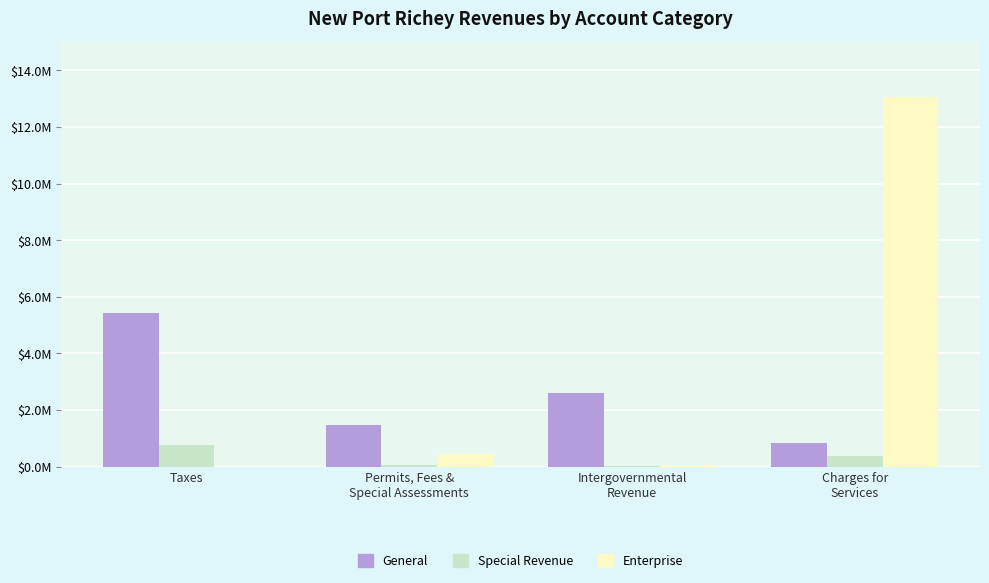

Which has a higher value, Intergovernmental
Revenue or Taxes?

Taxes